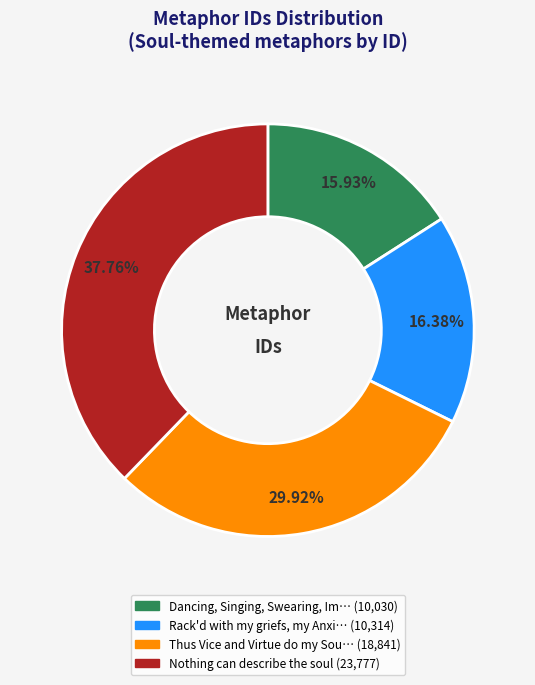

Is there any slice that represents more than half of the pie?

No